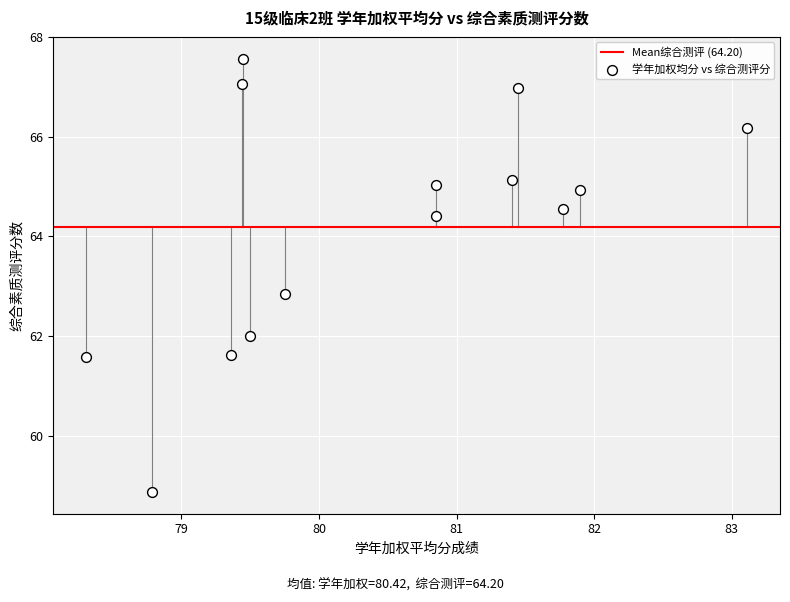

What is the range of Y values (max minus min)?

8.7